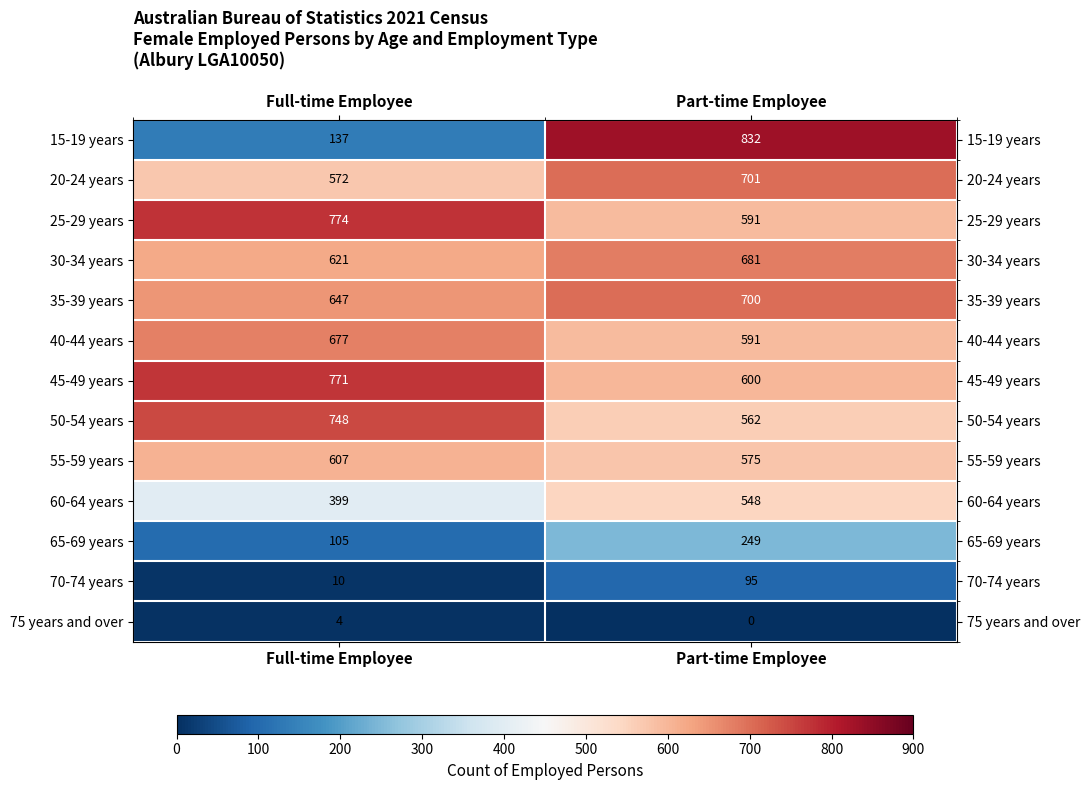

How many distinct data groups are displayed?

13